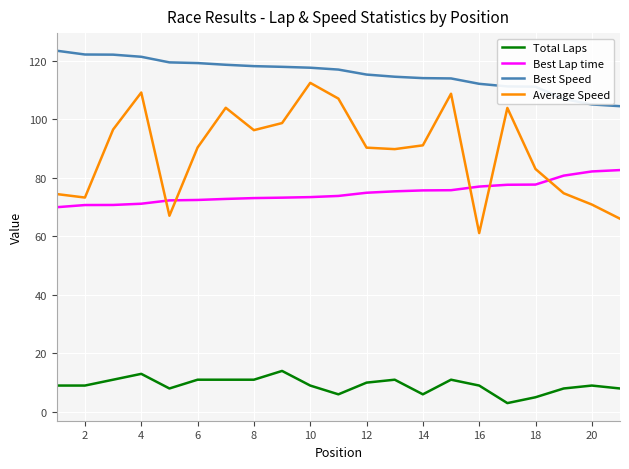

What is the greatest value displayed?

123.5